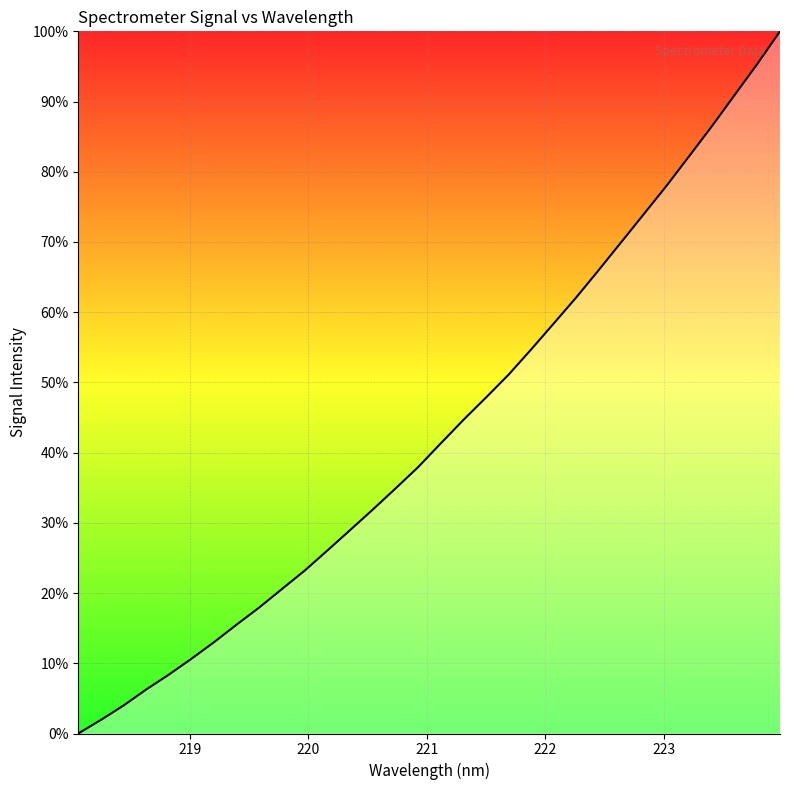

What is the maximum value shown in the chart?

100.0